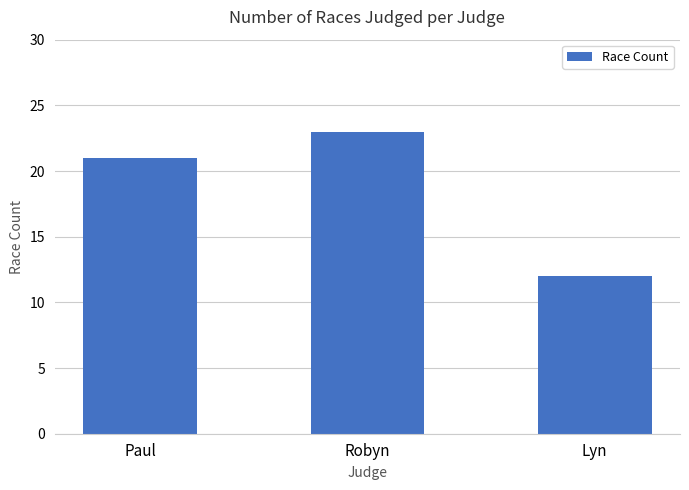

What is the sum of the values at Robyn and Lyn?

35